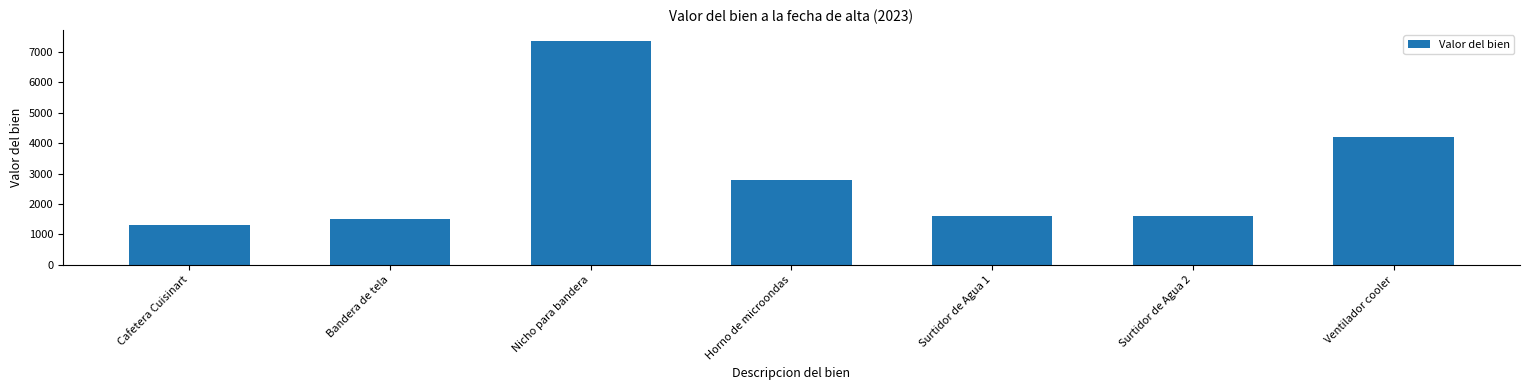

What is the change in value from Bandera de tela to Surtidor de Agua 1?

+85.2